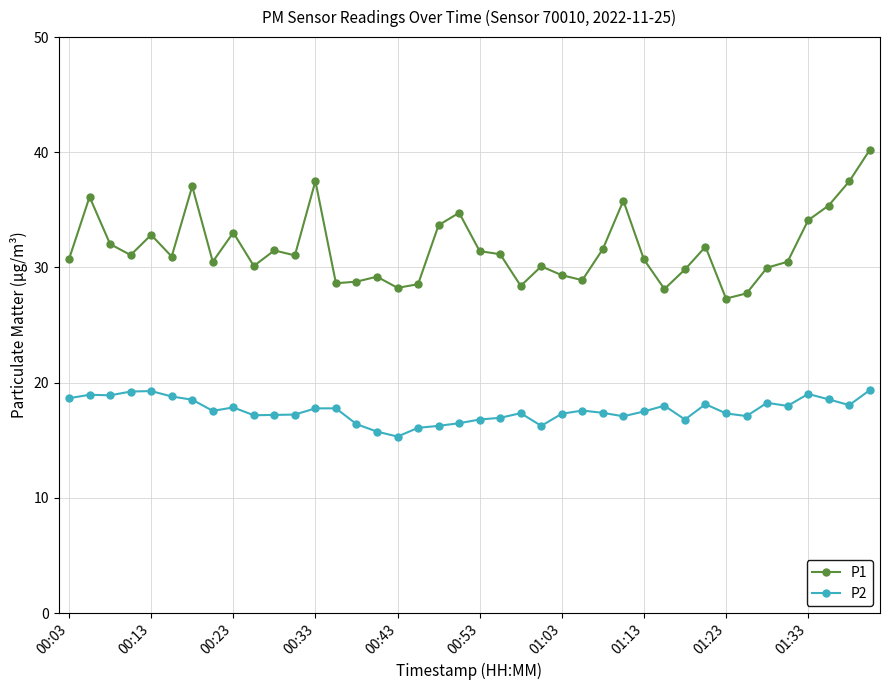

True or false: P2 and P1 cross at least once.

False